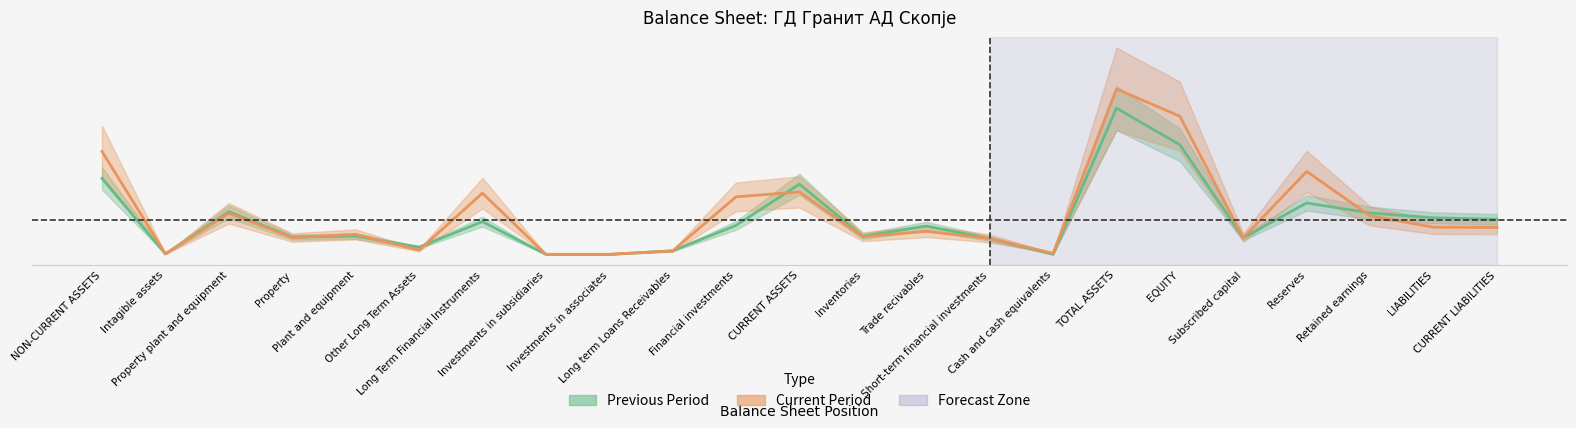

How many data points in Current Period are less than 1288078?

11